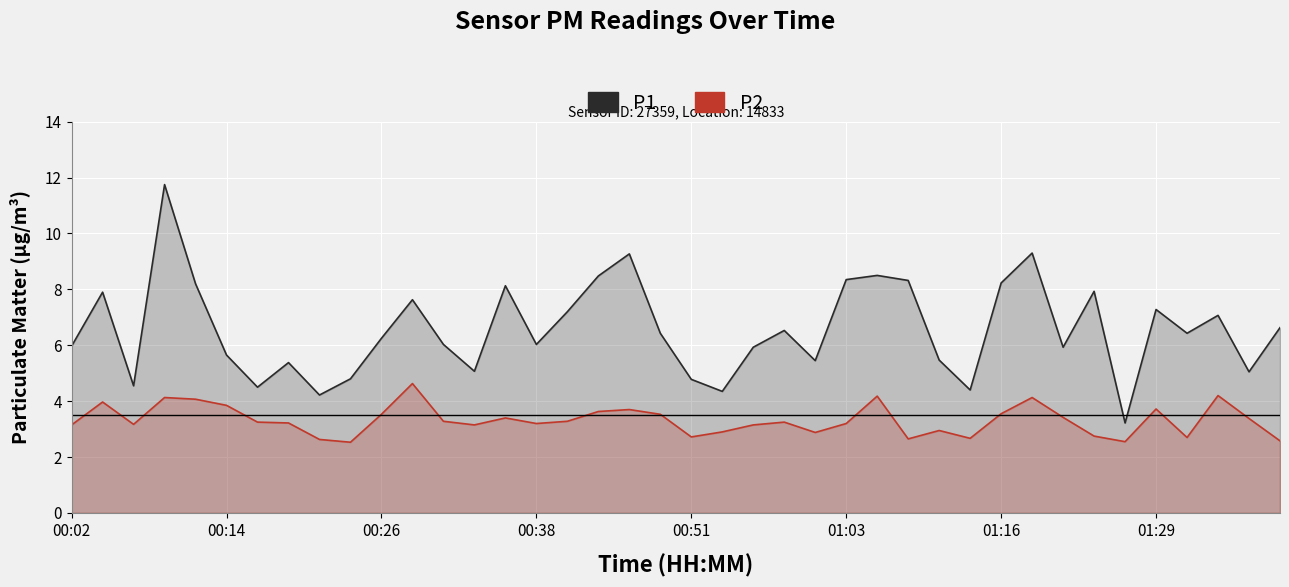

Rank the series at 38 from highest to lowest value.

P1, P2